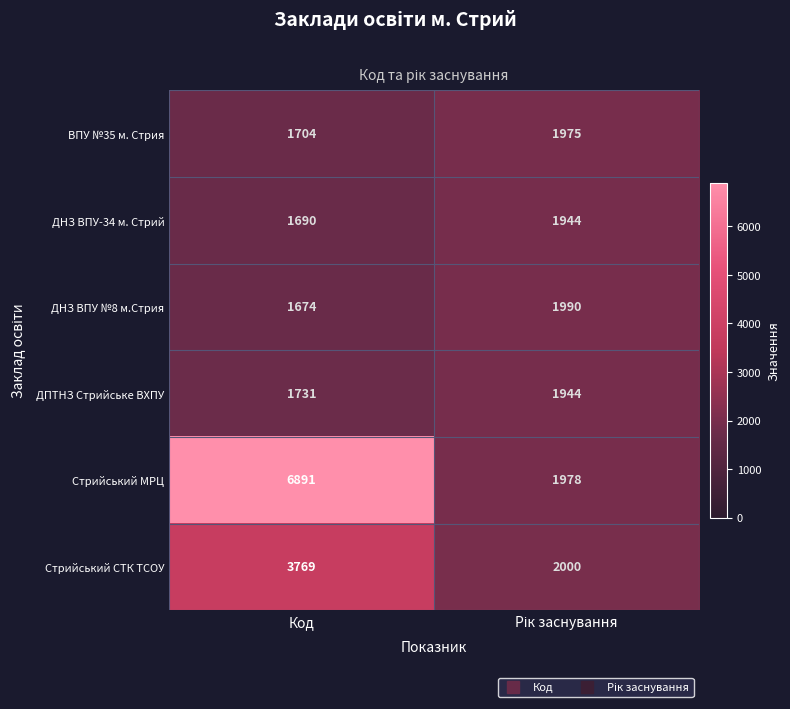

Which series has the largest range (max minus min)?

Стрийський МРЦ